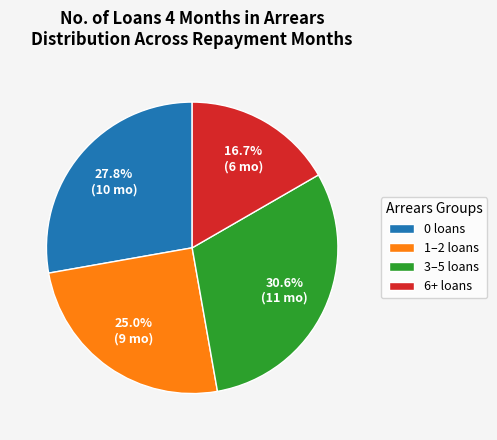

How many segments does this pie chart have?

4